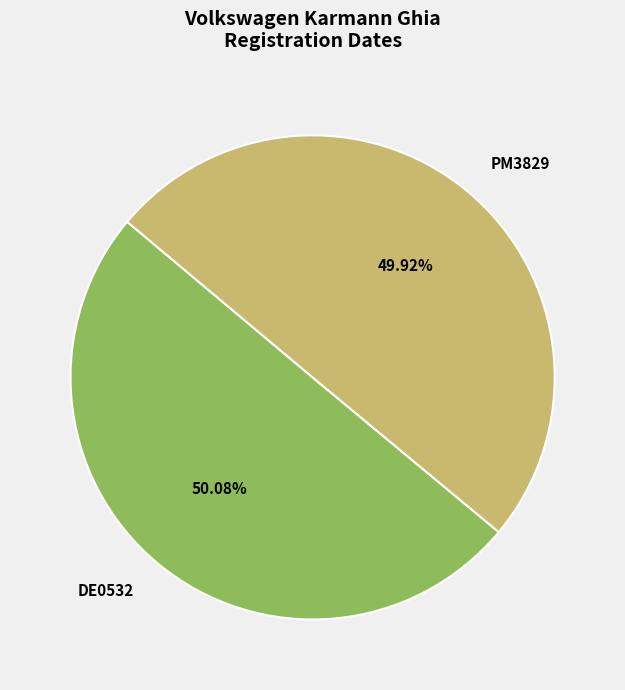

What is the ratio of the value at PM3829 to the value at DE0532?

1.0